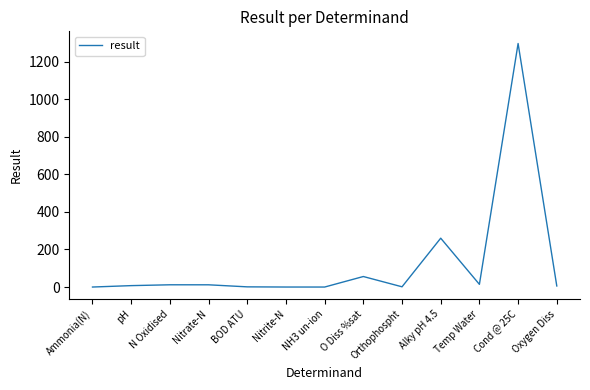

What is the sum of all values?

1666.0